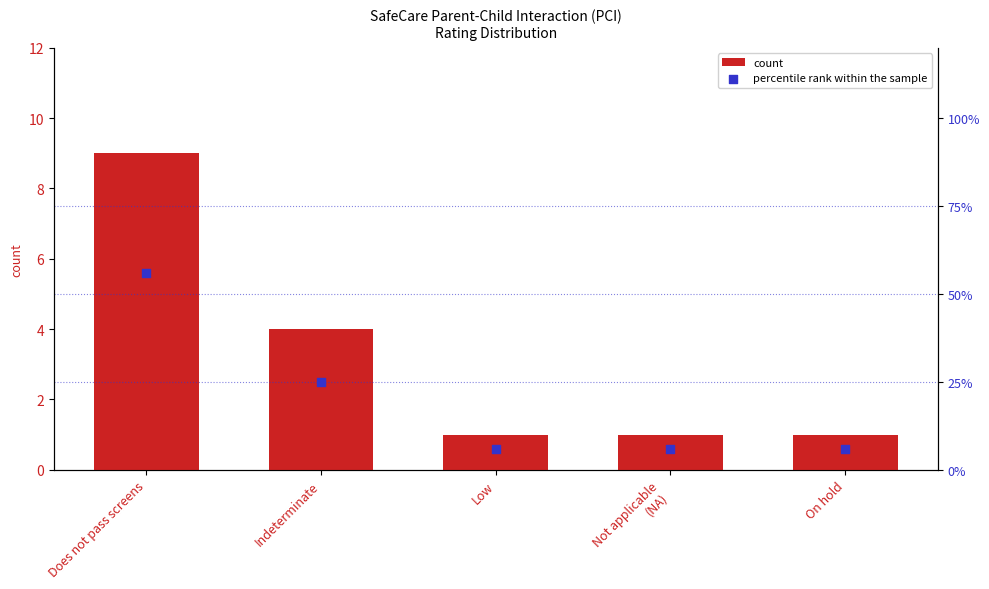

Which series has the largest total across all categories?

percentile rank within the sample